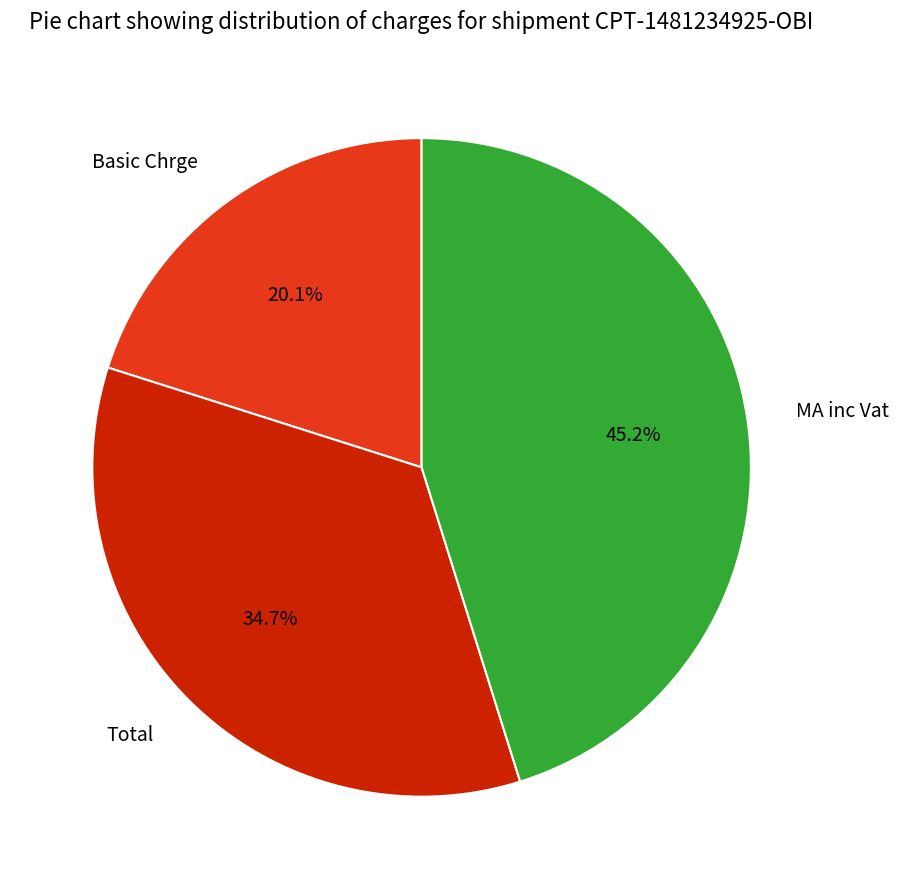

How many segments does this pie chart have?

3